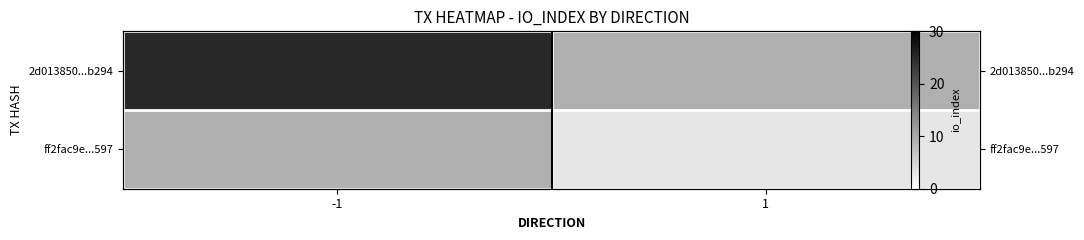

What is the difference between the highest and lowest values at 1?

3